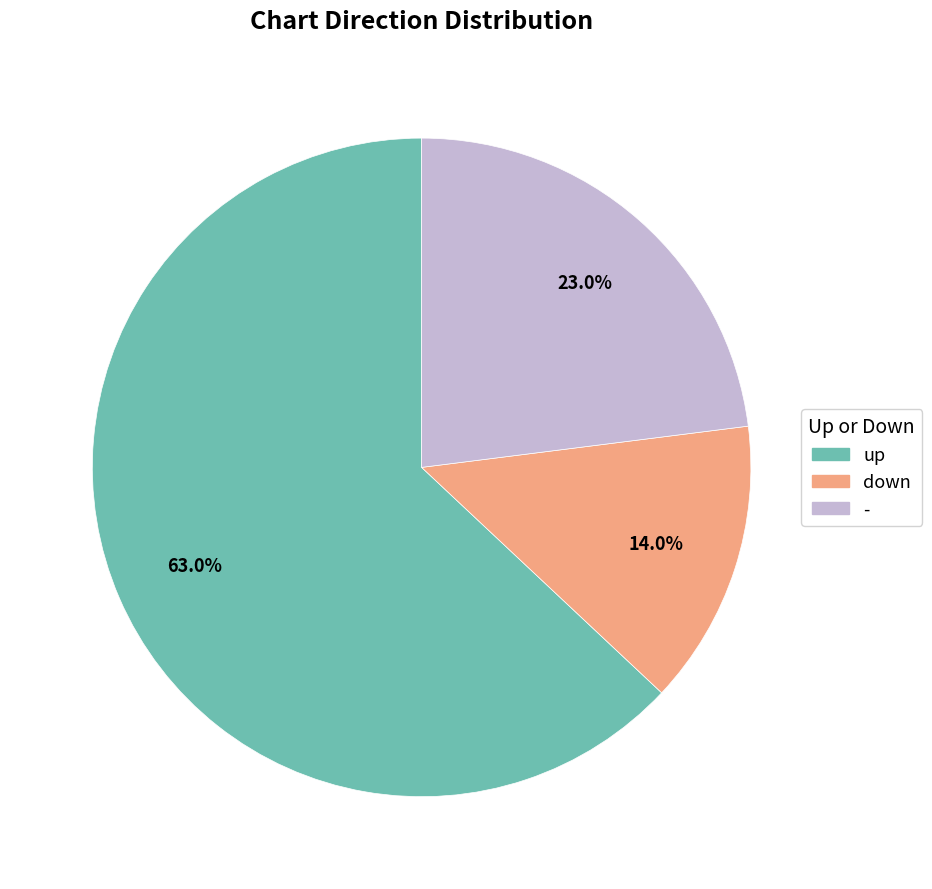

Count the number of slices in the pie.

3